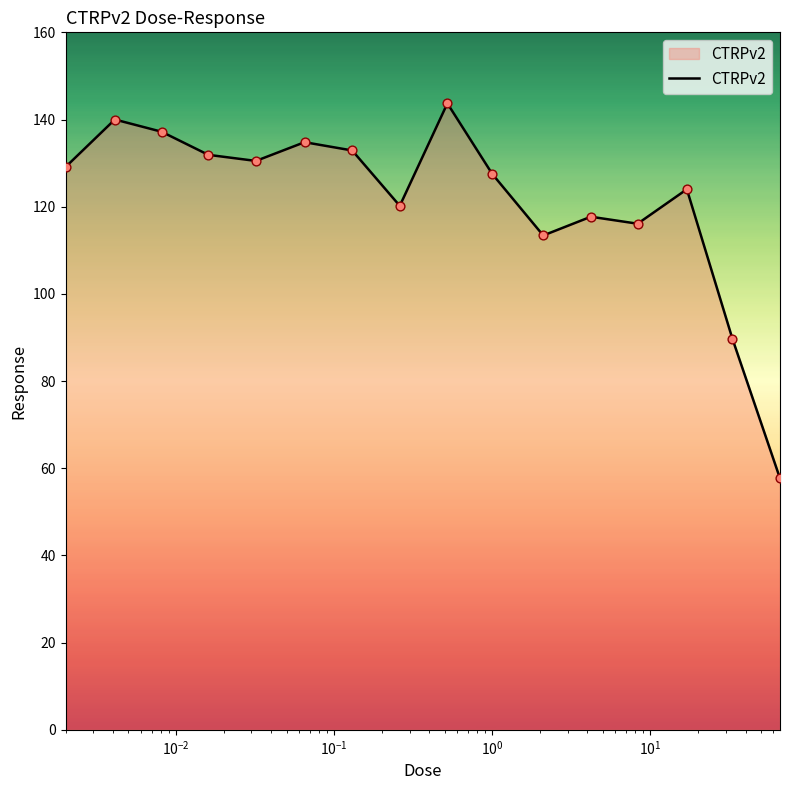

What is the minimum value shown in the chart?

57.7